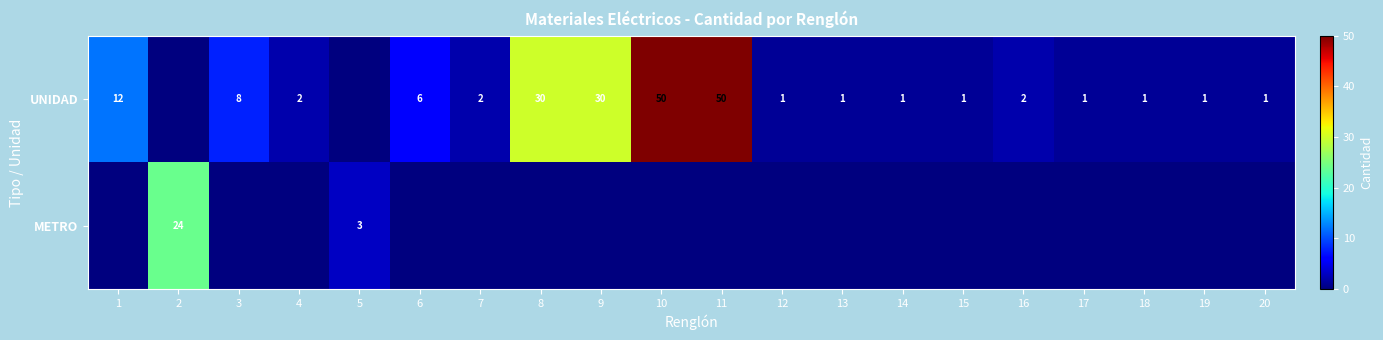

Is it true that UNIDAD equals 12 at 3?

False